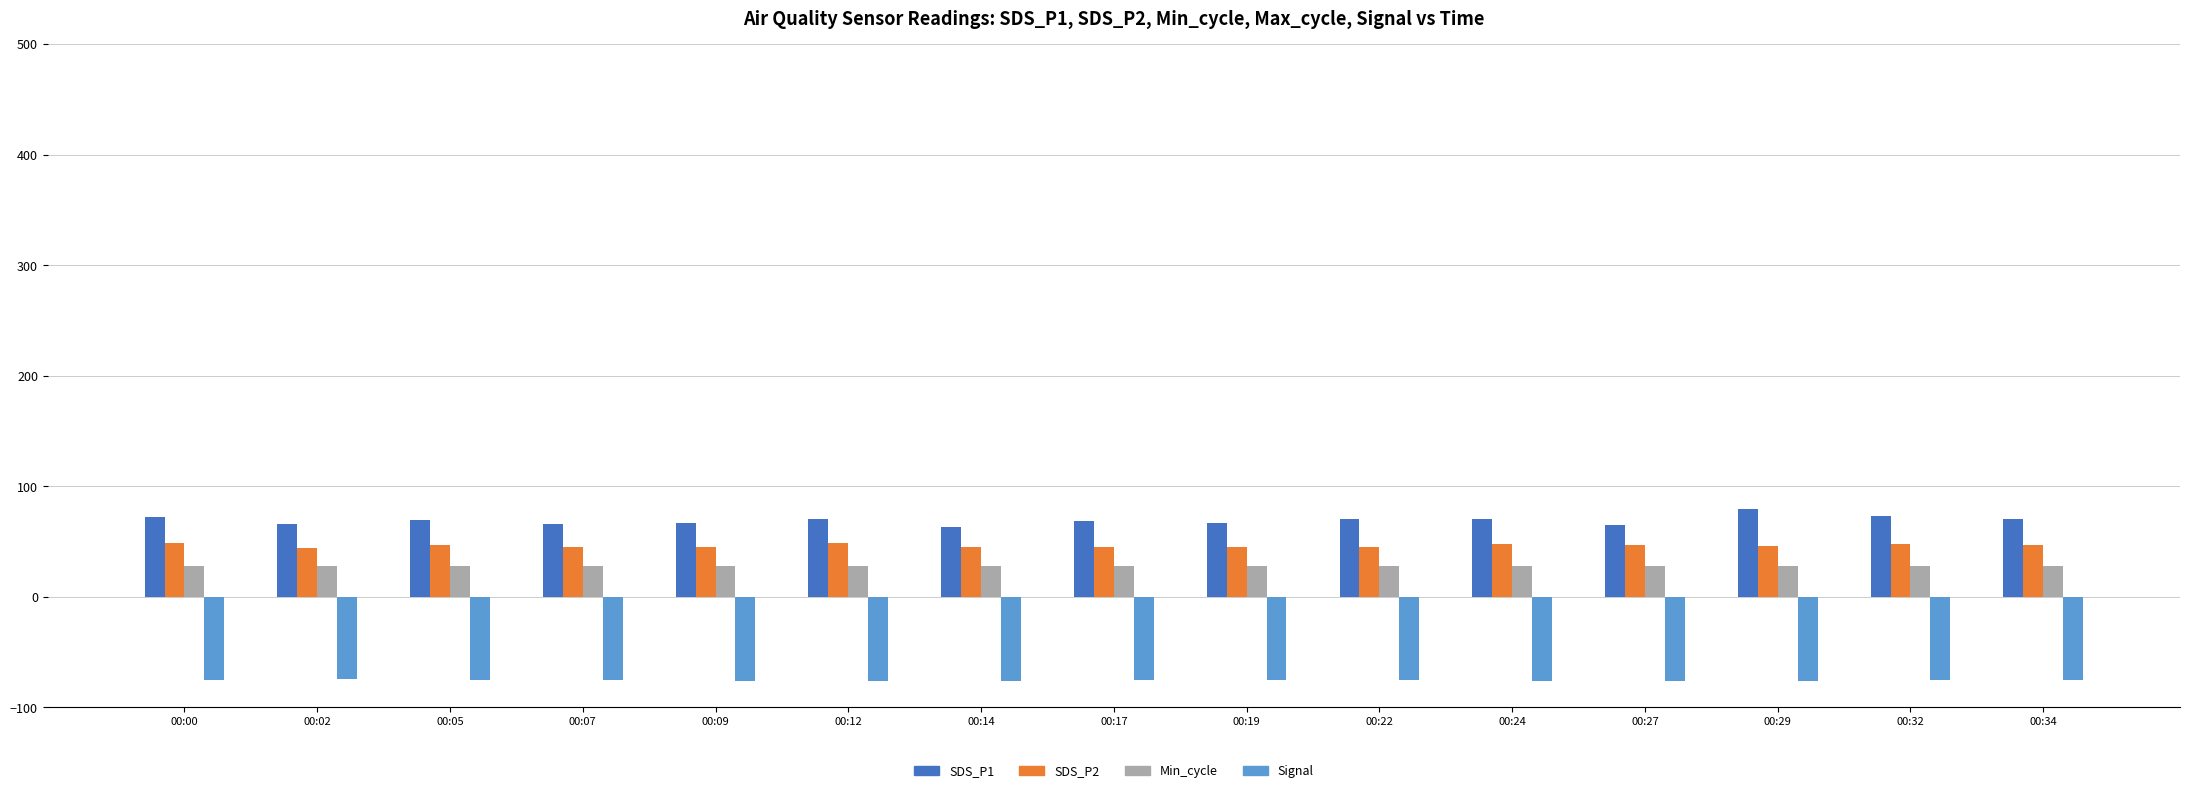

What is the value of the Signal bar at the 12th from the left?

-76.0